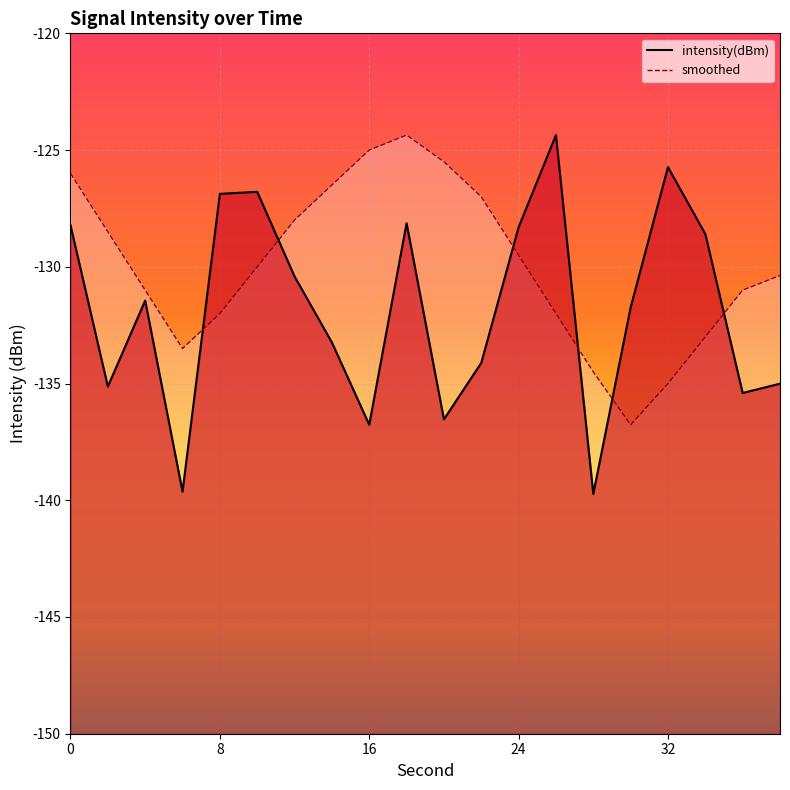

What is the difference between the maximum and minimum values in the intensity_smooth series?

12.4